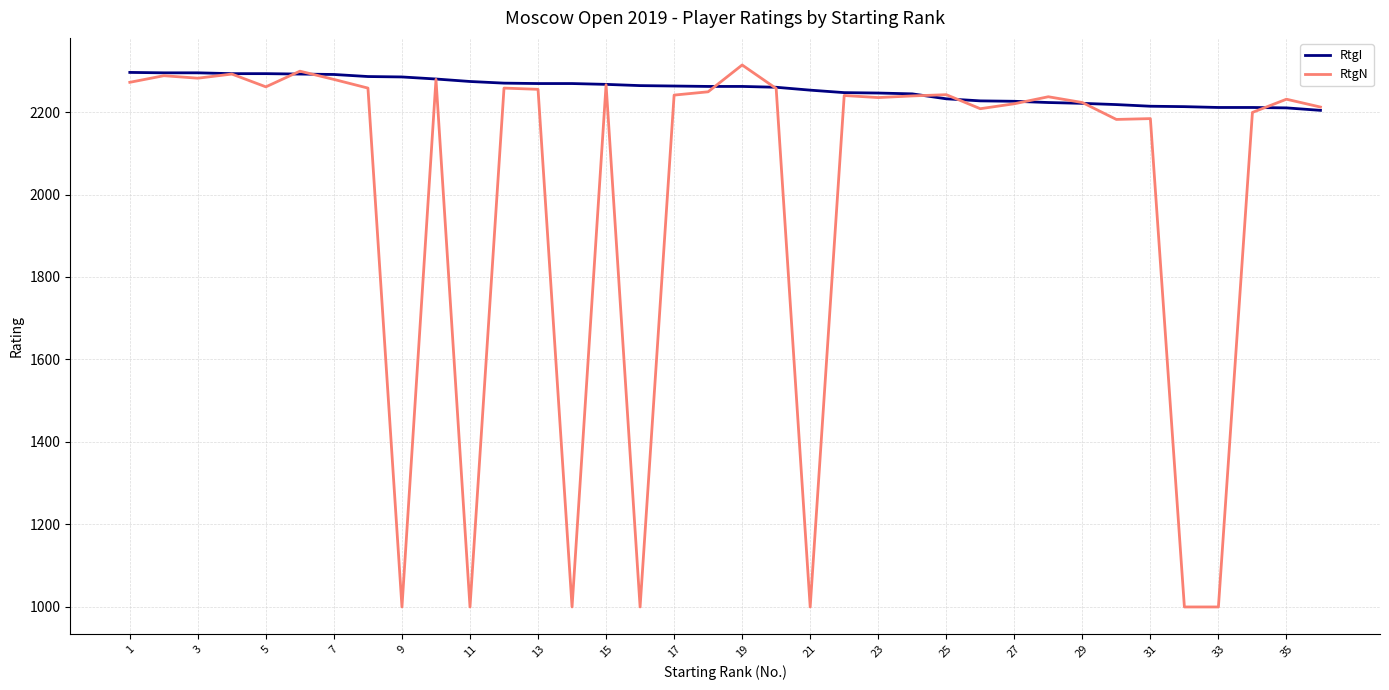

What are all the series names shown in the legend?

RtgI, RtgN